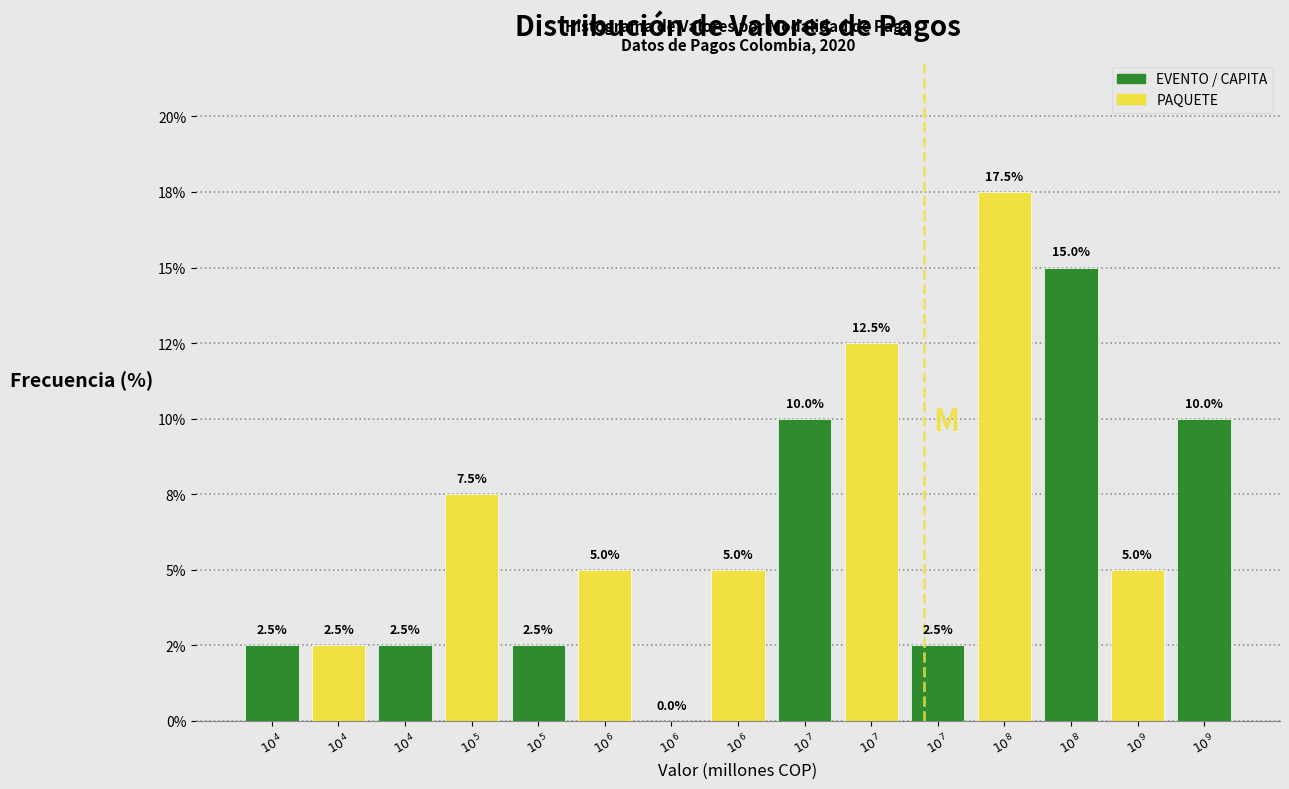

Are the bars horizontal?

No